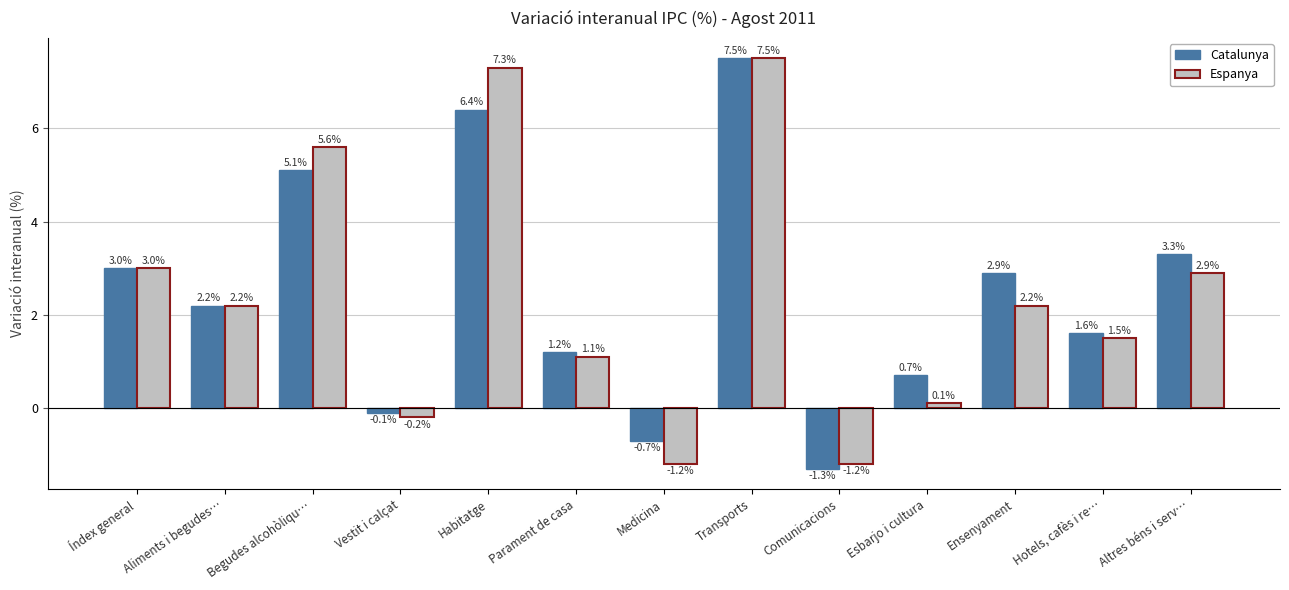

What position from the right is Vestit i calçat?

10